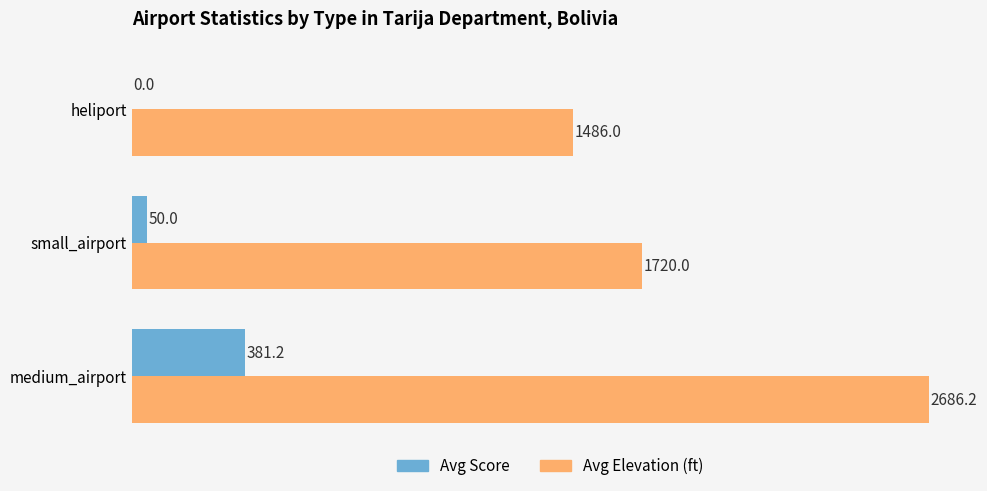

Which series has the largest range (max minus min)?

Avg Elevation (ft)